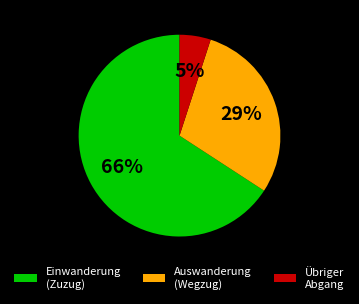

Is the sum of Einwanderung (Zuzug) and Auswanderung (Wegzug) greater than half?

Yes